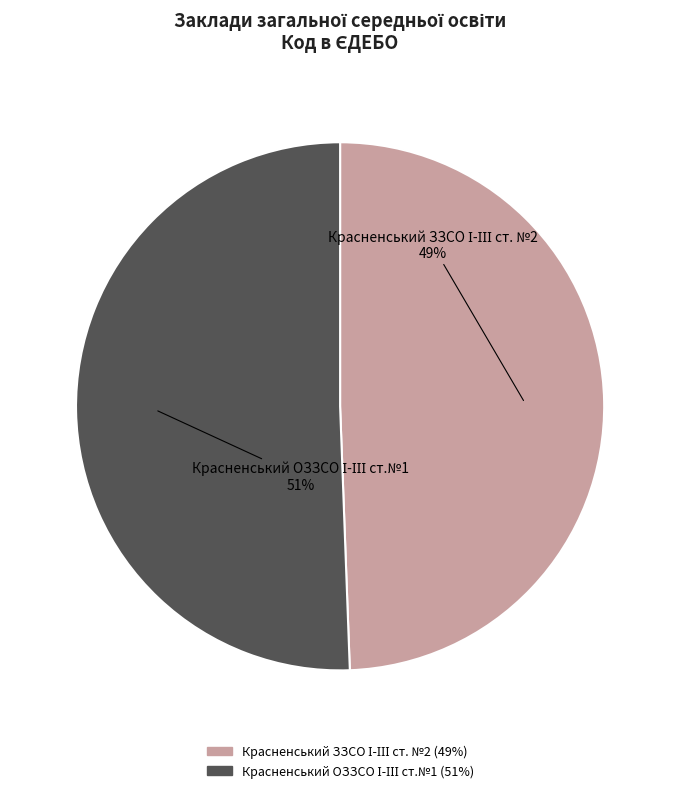

Is there any slice that represents more than half of the pie?

Yes